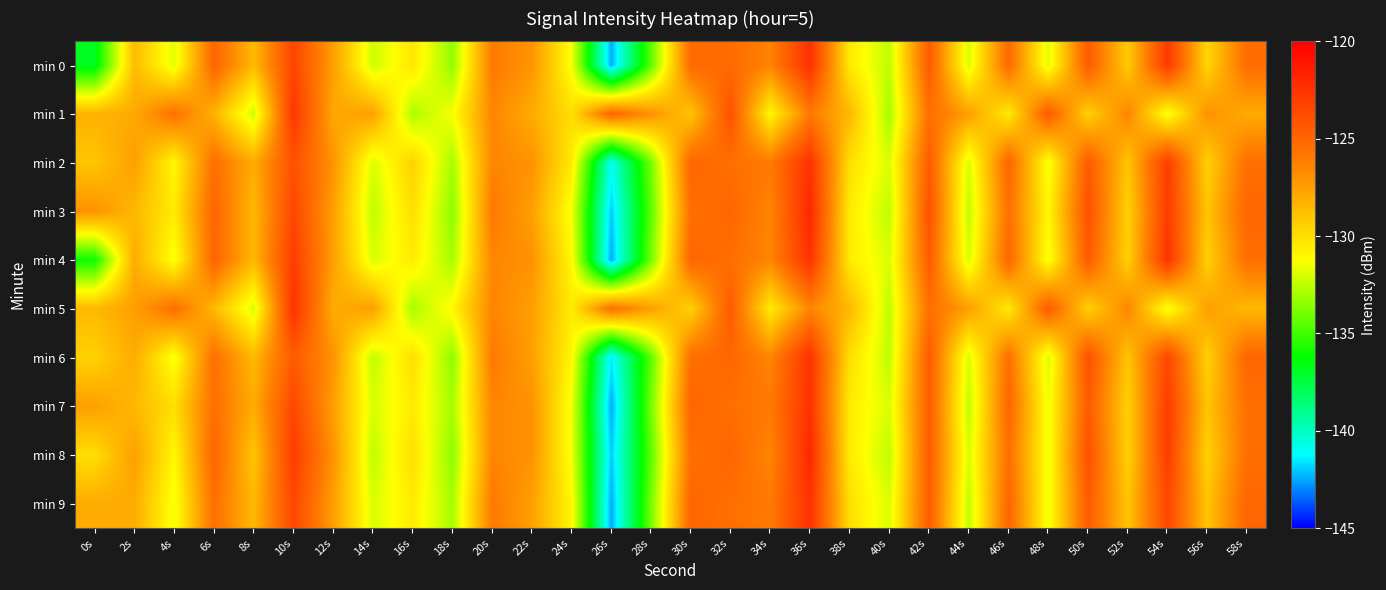

Reading left to right, transcribe all the data shown in this chart.

min 0: 0s=-136.9	2s=-128.6	4s=-131.8	6s=-125.0	8s=-128.6	10s=-123.4	12s=-127.5	14s=-132.2	16s=-130.3	18s=-133.4	20s=-126.1	22s=-127.1	24s=-131.4	26s=-142.5	28s=-134.5	30s=-125.3	32s=-125.3	34s=-126.4	36s=-122.4	38s=-130.4	40s=-132.5	42s=-124.5	44s=-132.0	46s=-125.2	48s=-131.8	50s=-124.5	52s=-129.3	54s=-122.8	56s=-129.7	58s=-125.4
min 1: 0s=-128.3	2s=-127.9	4s=-125.6	6s=-128.3	8s=-132.2	10s=-122.7	12s=-127.8	14s=-127.6	16s=-132.9	18s=-131.4	20s=-126.5	22s=-128.0	24s=-130.0	26s=-125.0	28s=-127.0	30s=-129.0	32s=-124.0	34s=-131.0	36s=-126.0	38s=-128.5	40s=-133.0	42s=-125.5	44s=-127.5	46s=-130.5	48s=-124.5	50s=-129.5	52s=-126.5	54s=-131.5	56s=-127.0	58s=-128.0
min 2: 0s=-129.0	2s=-127.5	4s=-131.0	6s=-125.5	8s=-128.0	10s=-124.0	12s=-127.0	14s=-132.0	16s=-129.5	18s=-133.0	20s=-126.5	22s=-127.0	24s=-130.5	26s=-141.0	28s=-134.0	30s=-125.0	32s=-125.5	34s=-126.0	36s=-122.5	38s=-130.0	40s=-132.0	42s=-124.5	44s=-132.0	46s=-125.0	48s=-131.5	50s=-124.5	52s=-129.0	54s=-123.0	56s=-129.5	58s=-125.5
min 3: 0s=-127.0	2s=-128.5	4s=-130.5	6s=-125.0	8s=-128.5	10s=-123.5	12s=-127.5	14s=-132.5	16s=-130.0	18s=-133.5	20s=-126.0	22s=-127.5	24s=-131.5	26s=-142.0	28s=-134.5	30s=-125.5	32s=-125.0	34s=-126.5	36s=-122.0	38s=-130.5	40s=-132.5	42s=-124.0	44s=-132.5	46s=-125.5	48s=-131.0	50s=-124.0	52s=-129.5	54s=-123.0	56s=-129.0	58s=-125.0
min 4: 0s=-136.0	2s=-128.0	4s=-131.5	6s=-125.0	8s=-128.5	10s=-123.0	12s=-127.5	14s=-132.0	16s=-130.5	18s=-133.0	20s=-126.5	22s=-127.0	24s=-131.0	26s=-142.5	28s=-134.0	30s=-125.0	32s=-125.5	34s=-126.5	36s=-122.5	38s=-130.5	40s=-132.0	42s=-124.5	44s=-132.0	46s=-125.0	48s=-131.5	50s=-124.5	52s=-129.5	54s=-122.5	56s=-129.5	58s=-125.5
min 5: 0s=-128.5	2s=-127.5	4s=-125.5	6s=-128.5	8s=-132.0	10s=-122.5	12s=-128.0	14s=-127.5	16s=-133.0	18s=-131.0	20s=-126.5	22s=-127.5	24s=-130.5	26s=-125.5	28s=-127.5	30s=-129.5	32s=-124.5	34s=-130.5	36s=-126.5	38s=-128.5	40s=-132.5	42s=-125.5	44s=-127.5	46s=-130.5	48s=-124.5	50s=-129.5	52s=-126.5	54s=-131.5	56s=-127.5	58s=-128.5
min 6: 0s=-129.5	2s=-128.0	4s=-131.5	6s=-125.5	8s=-128.5	10s=-124.5	12s=-127.0	14s=-132.5	16s=-130.0	18s=-133.5	20s=-126.0	22s=-127.5	24s=-131.0	26s=-141.5	28s=-134.5	30s=-125.5	32s=-125.0	34s=-126.5	36s=-122.5	38s=-130.0	40s=-132.5	42s=-124.5	44s=-132.0	46s=-125.5	48s=-132.0	50s=-124.0	52s=-129.0	54s=-123.5	56s=-129.5	58s=-125.0
min 7: 0s=-127.5	2s=-128.5	4s=-130.0	6s=-125.5	8s=-128.0	10s=-123.5	12s=-127.5	14s=-132.0	16s=-130.5	18s=-133.0	20s=-126.5	22s=-127.0	24s=-131.5	26s=-142.5	28s=-134.0	30s=-125.0	32s=-125.5	34s=-126.0	36s=-122.5	38s=-130.5	40s=-132.0	42s=-124.5	44s=-132.5	46s=-125.0	48s=-131.5	50s=-124.5	52s=-129.5	54s=-123.0	56s=-129.0	58s=-125.5
min 8: 0s=-130.0	2s=-127.5	4s=-131.0	6s=-125.0	8s=-129.0	10s=-123.0	12s=-127.0	14s=-132.5	16s=-130.0	18s=-133.5	20s=-126.5	22s=-127.0	24s=-131.5	26s=-142.0	28s=-134.5	30s=-125.5	32s=-125.0	34s=-126.5	36s=-122.0	38s=-130.5	40s=-132.5	42s=-124.5	44s=-132.0	46s=-125.5	48s=-131.5	50s=-124.0	52s=-129.5	54s=-123.0	56s=-129.5	58s=-125.5
min 9: 0s=-128.0	2s=-128.0	4s=-131.5	6s=-125.5	8s=-128.5	10s=-123.5	12s=-127.5	14s=-132.0	16s=-130.5	18s=-133.0	20s=-126.0	22s=-127.5	24s=-131.0	26s=-142.5	28s=-134.0	30s=-125.0	32s=-125.5	34s=-126.0	36s=-122.5	38s=-130.0	40s=-132.0	42s=-124.5	44s=-132.5	46s=-125.0	48s=-131.5	50s=-124.5	52s=-129.0	54s=-123.5	56s=-129.0	58s=-125.0